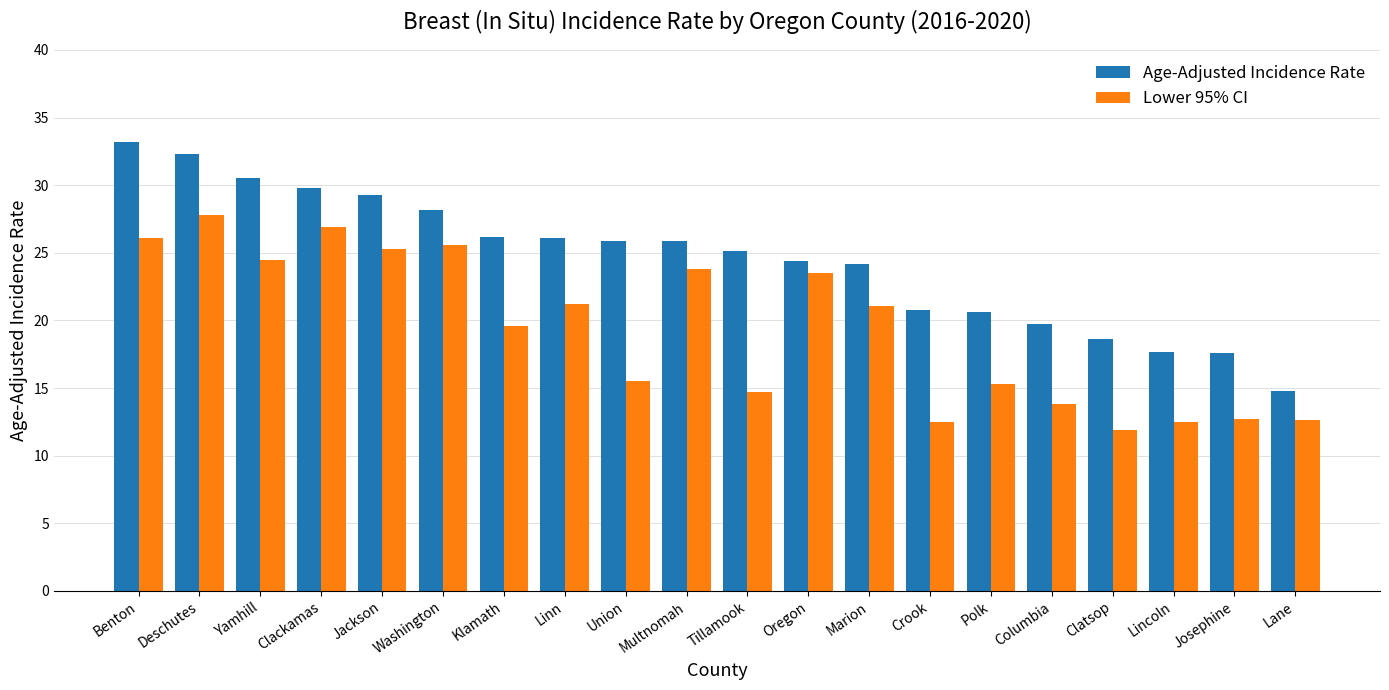

What is the difference between the second highest and minimum values in the Lower 95% CI series?

15.0